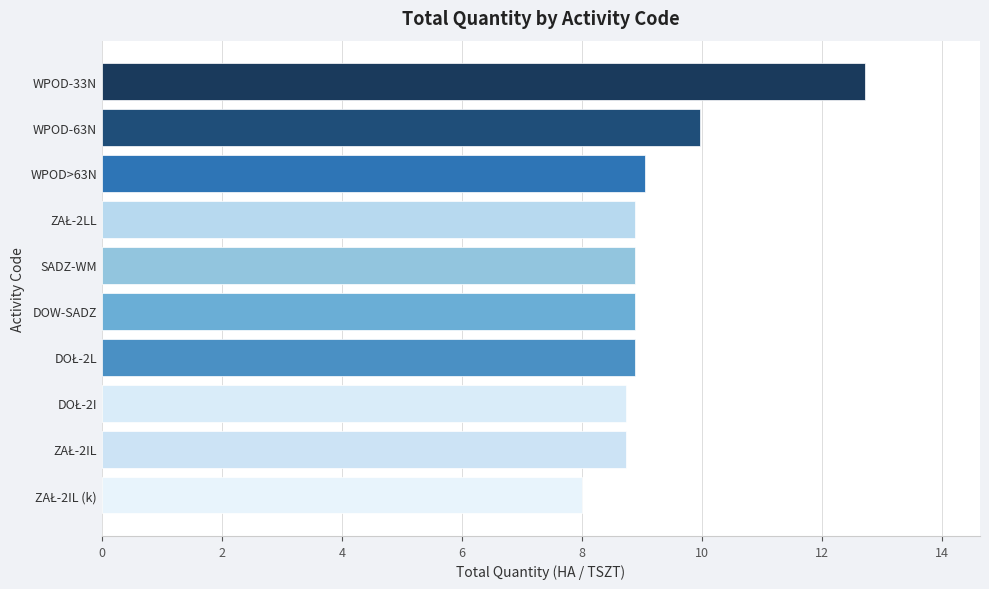

The chart shows a value of 9.1 at WPOD>63N. True or false?

True